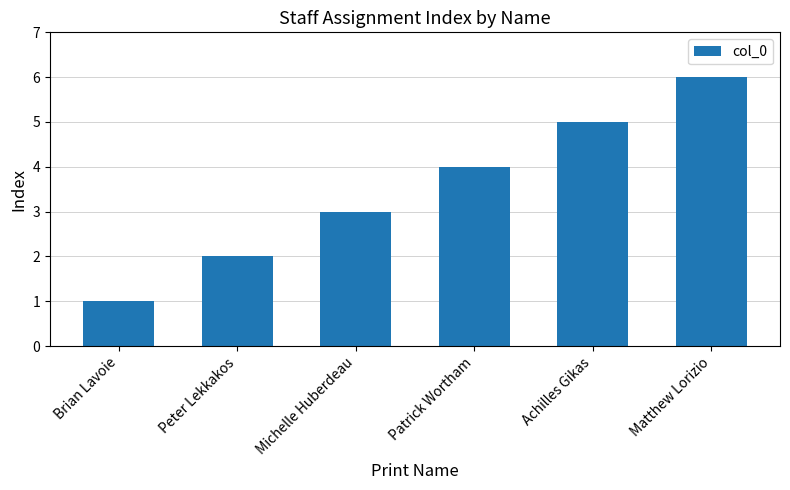

Which label corresponds to the largest value in the chart?

Matthew Lorizio